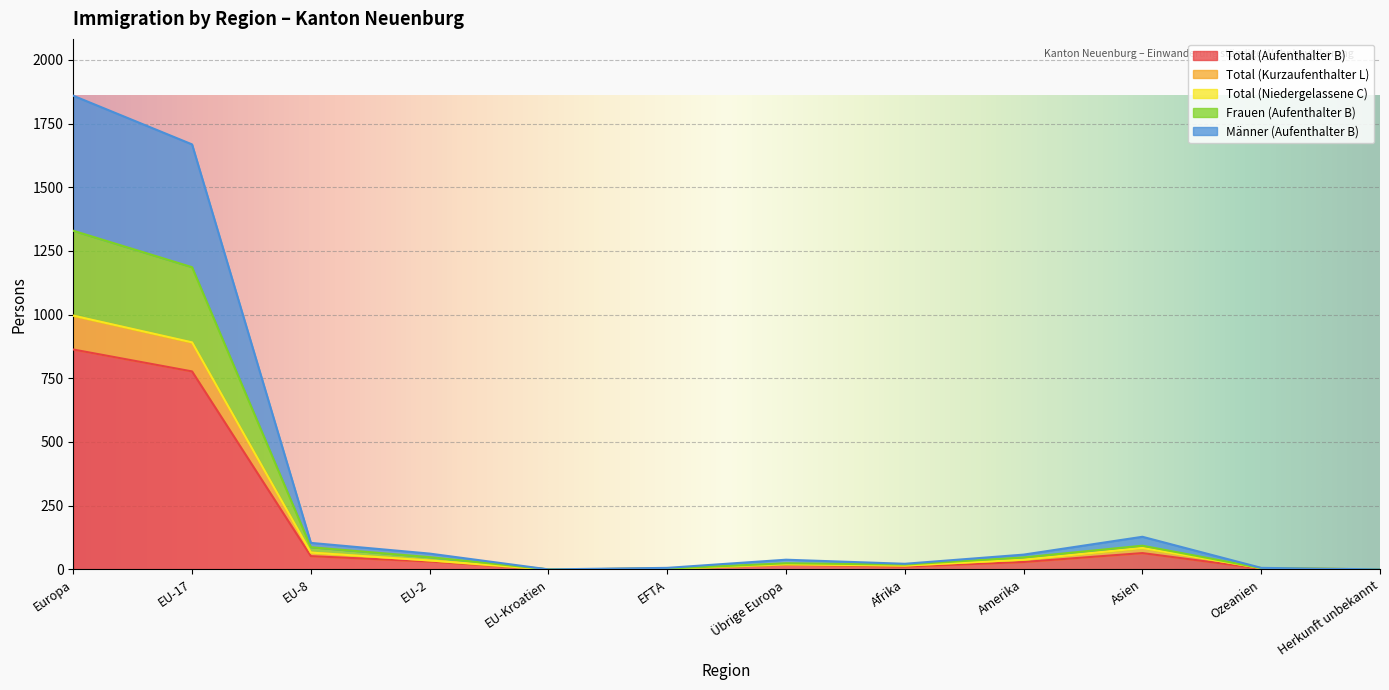

True or false: Total (Aufenthalter B) and Frauen (Aufenthalter B) cross at least once.

False